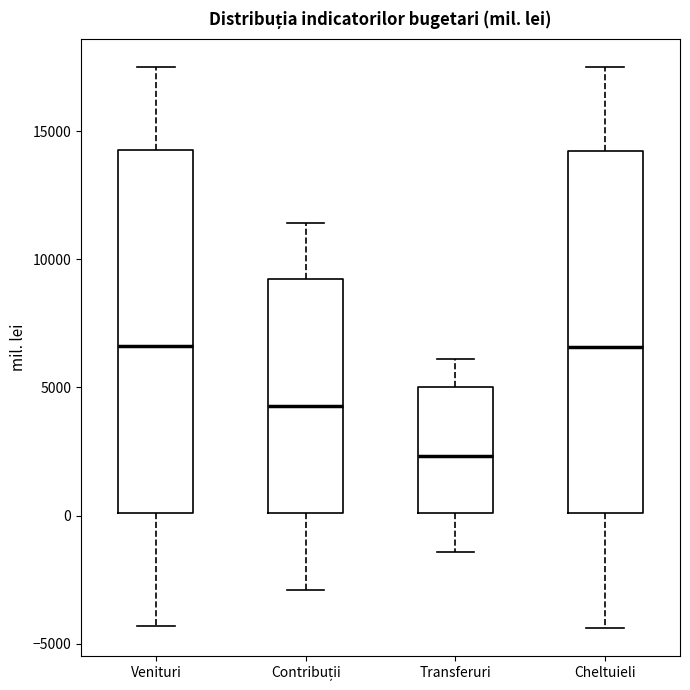

Reading left to right, transcribe this box plot: for each box, give where its median line is, the range the box spans, and where its two whiskers end, as read against the y-axis. The values are not printed on the chart, so give them approximately, as read against the axis.

Venituri: median 6500, box 0 to 14500, whiskers -4500 to 17500
Contribuții: median 4500, box 0 to 9000, whiskers -3000 to 11500
Transferuri: median 2500, box 0 to 5000, whiskers -1500 to 6000
Cheltuieli: median 6500, box 0 to 14000, whiskers -4500 to 17500